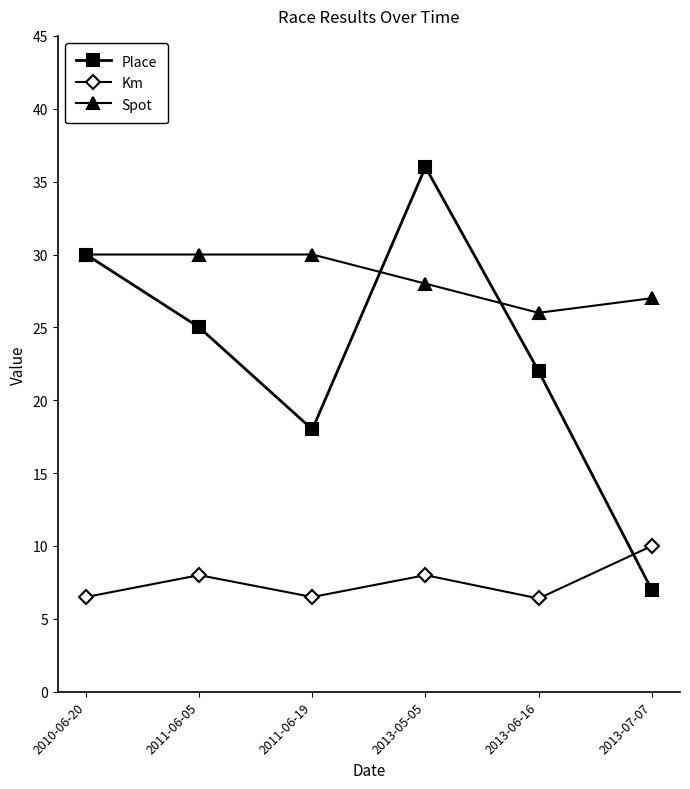

What is the label of the 6th point from the right?

2010-06-20